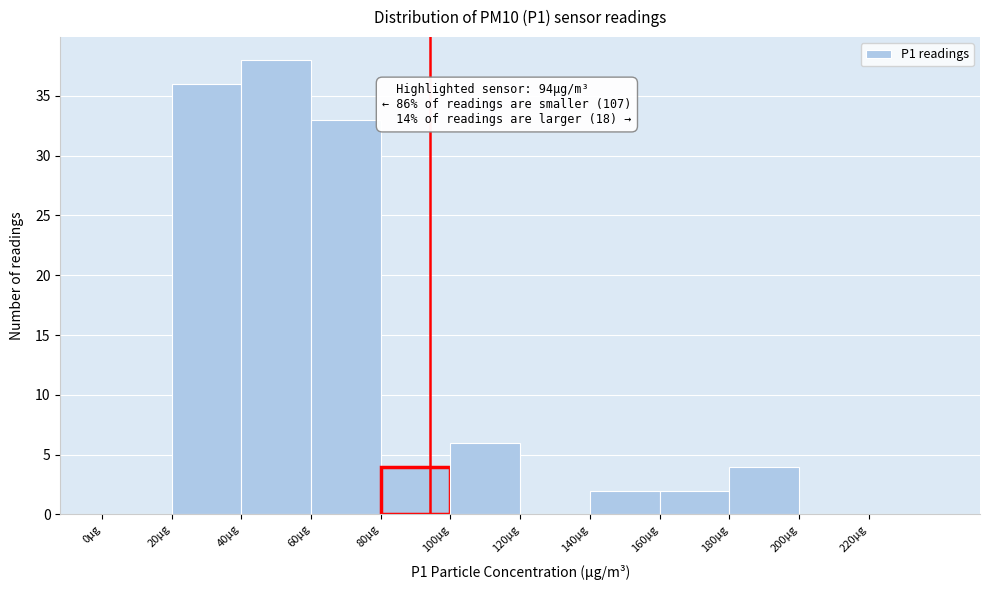

Over which range of the x-axis is the bar tallest?

40 to 60